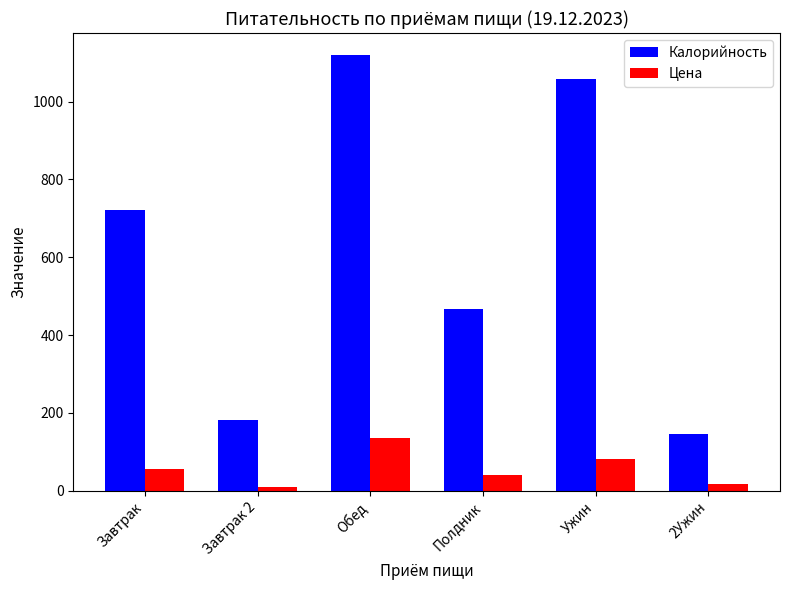

What are all the series names shown in the legend?

Калорийность, Цена